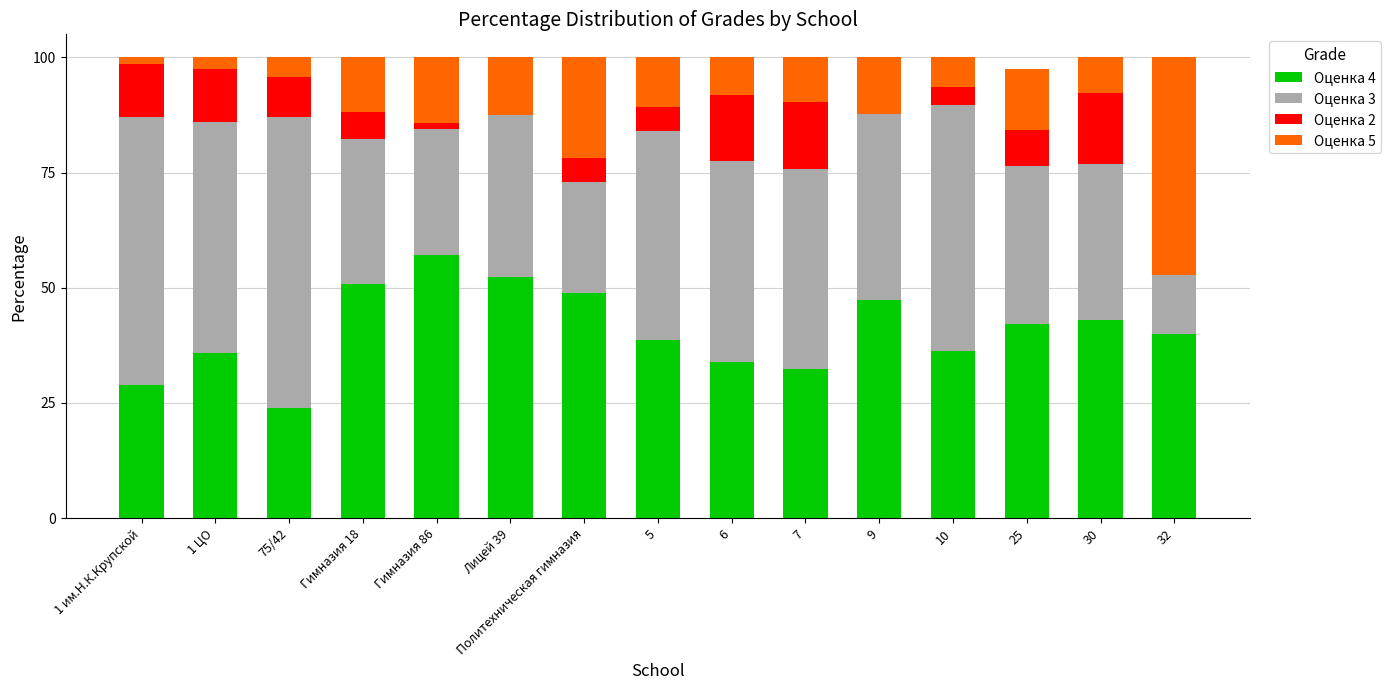

What is the maximum value for Оценка 4?

57.1